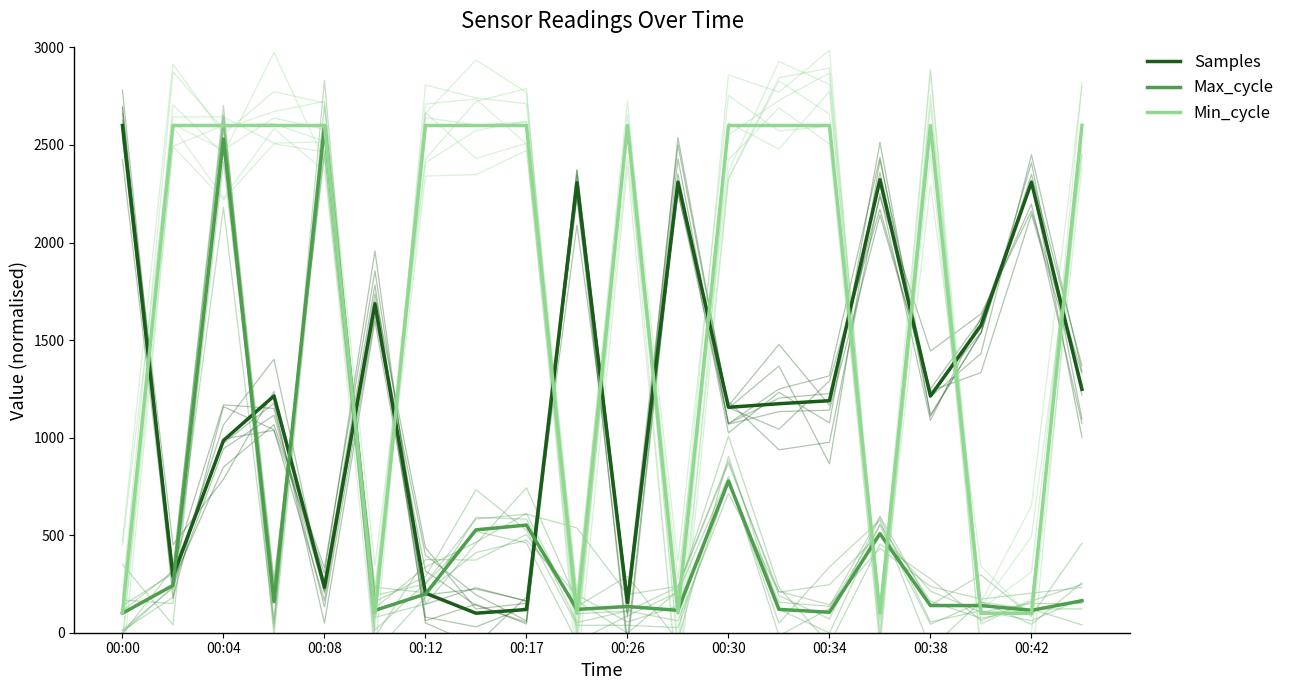

True or false: Min_cycle has more than 1 interior local peaks.

True